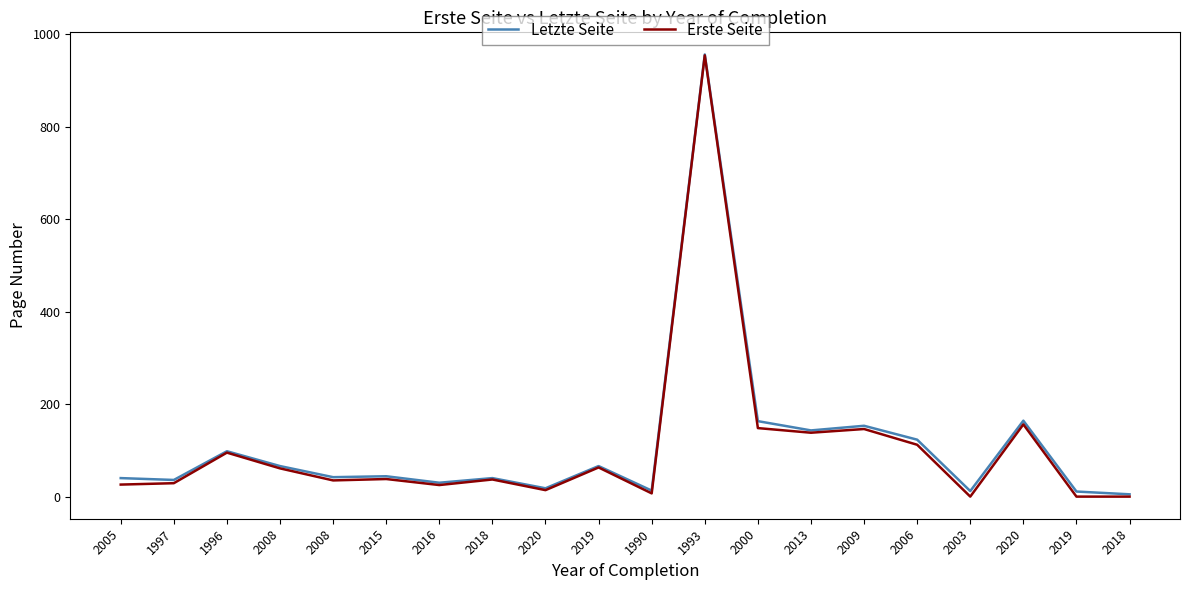

How many lines are shown in the chart?

2